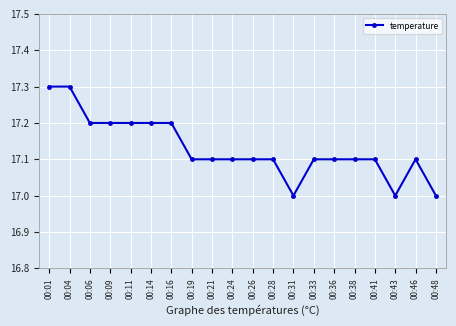

What is the greatest value displayed?

17.3